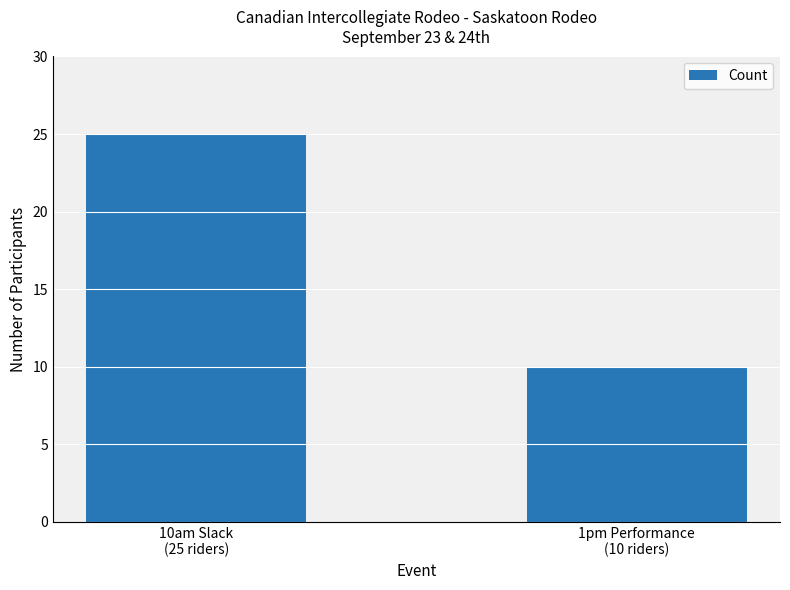

How many values are below 25?

1